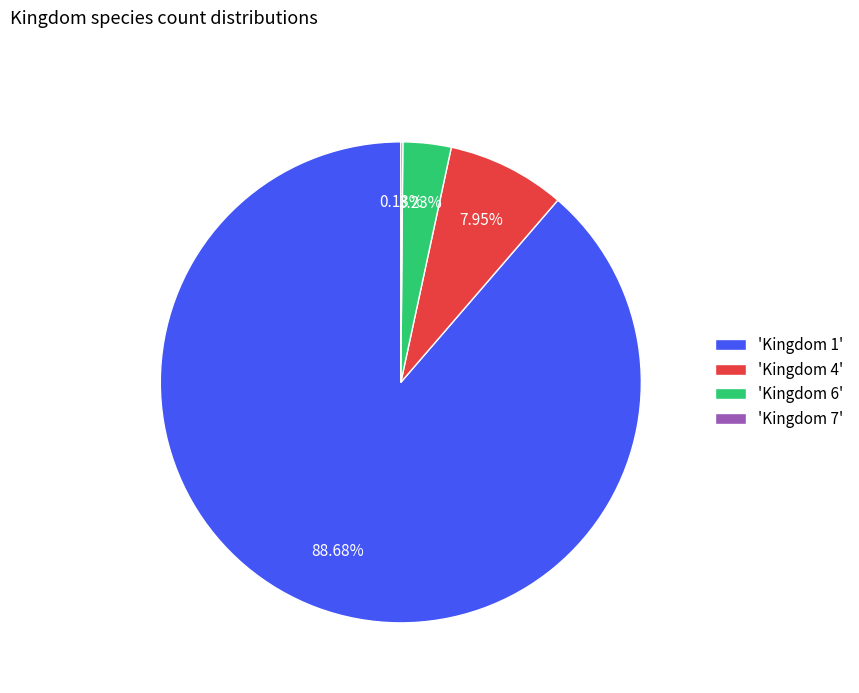

Which has a higher value, 'Kingdom 6' or 'Kingdom 4'?

'Kingdom 4'